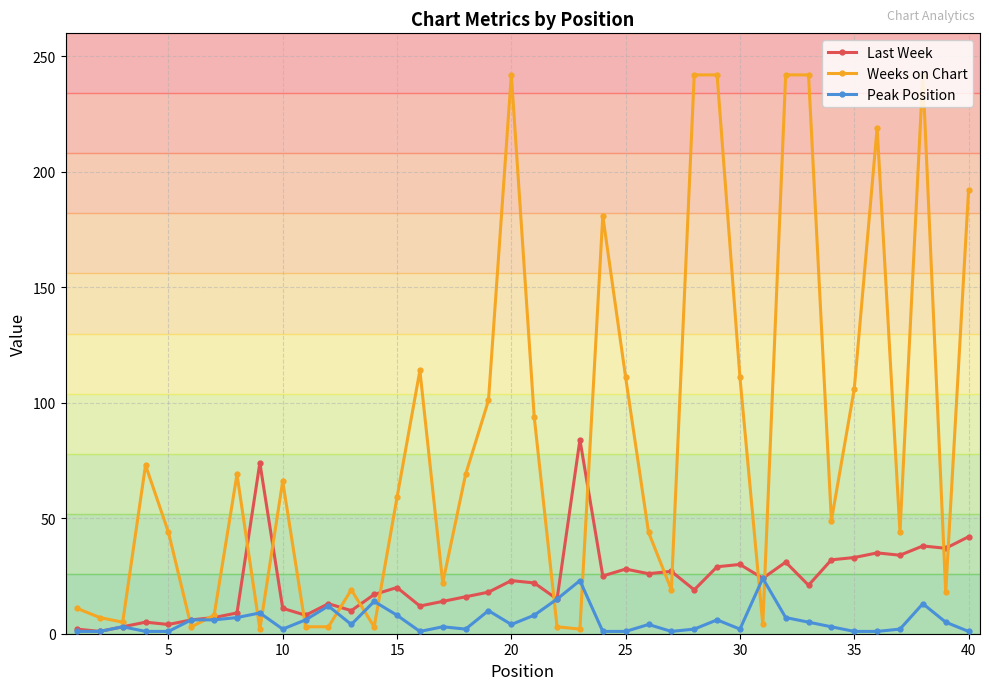

At how many categories does at least one series exceed 175?

9